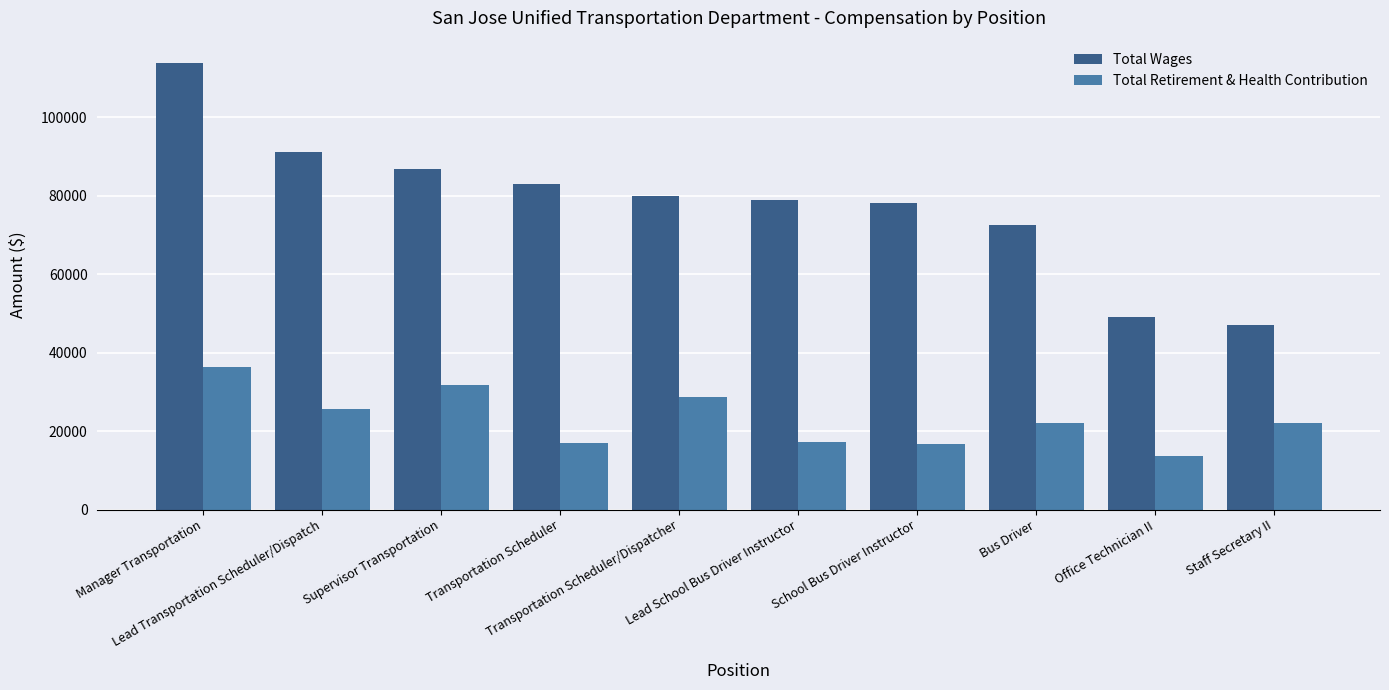

At which label does Total Retirement & Health Contribution reach its minimum?

Office Technician II